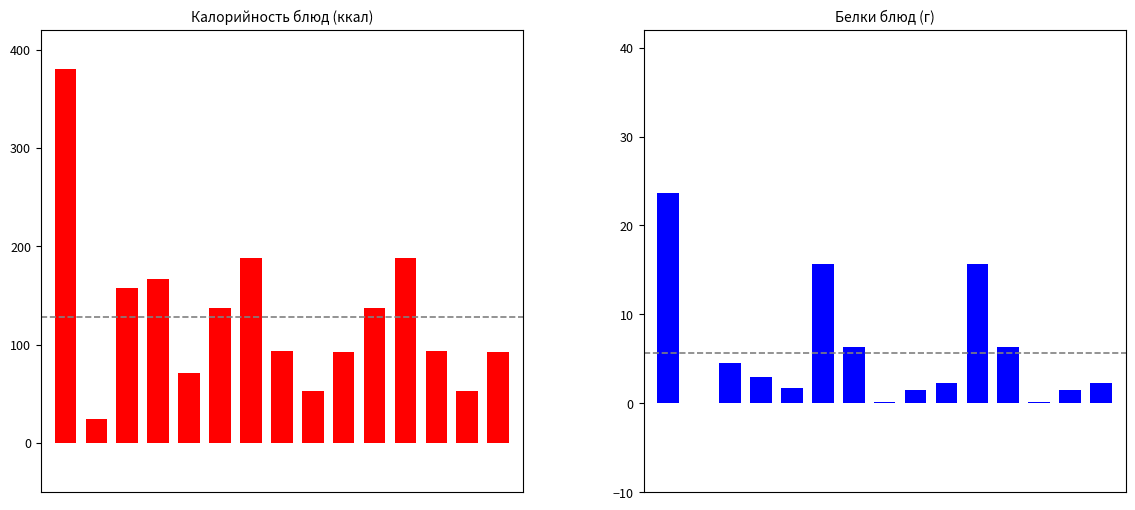

Which label corresponds to the smallest value in the chart?

1